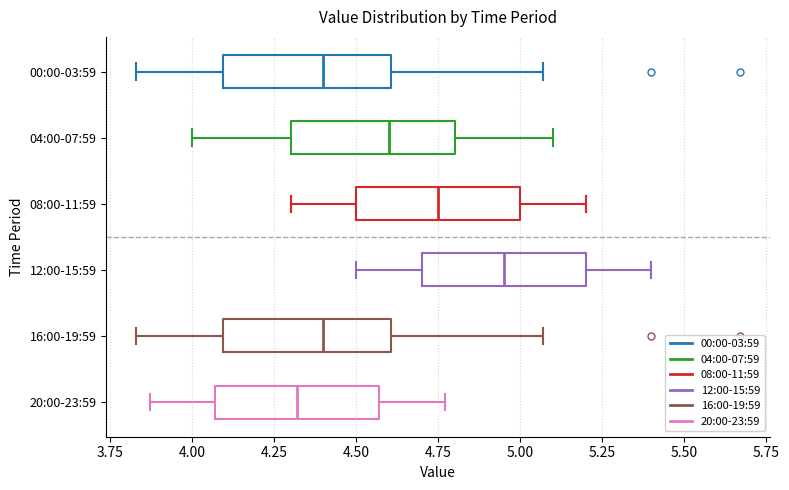

Reading bottom to top, read every box against the x-axis: the position of its median line, the range the box covers, and the ends of its whiskers. The values are not printed on the chart, so give them approximately, as read against the axis.

20:00-23:59: median 4.30, box 4.05 to 4.55, whiskers 3.85 to 4.75
16:00-19:59: median 4.40, box 4.10 to 4.60, whiskers 3.85 to 5.05
12:00-15:59: median 4.95, box 4.70 to 5.20, whiskers 4.50 to 5.40
08:00-11:59: median 4.75, box 4.50 to 5.00, whiskers 4.30 to 5.20
04:00-07:59: median 4.60, box 4.30 to 4.80, whiskers 4.00 to 5.10
00:00-03:59: median 4.40, box 4.10 to 4.60, whiskers 3.85 to 5.05